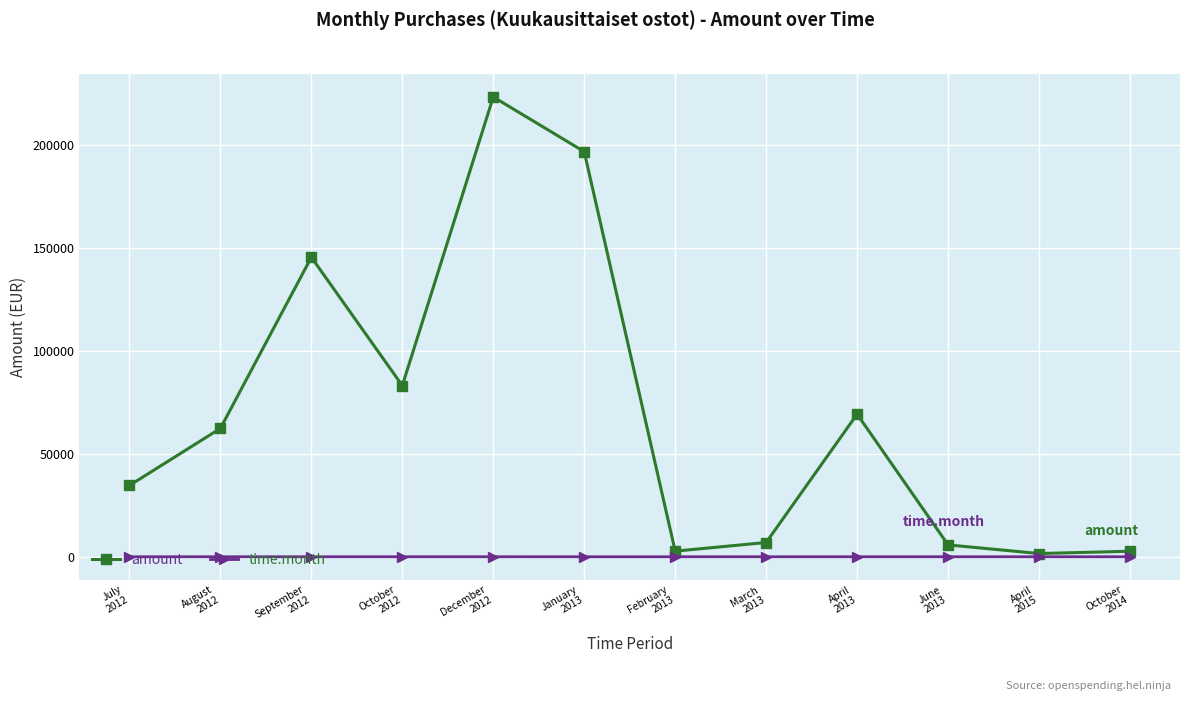

What position from the left is January
2013?

6